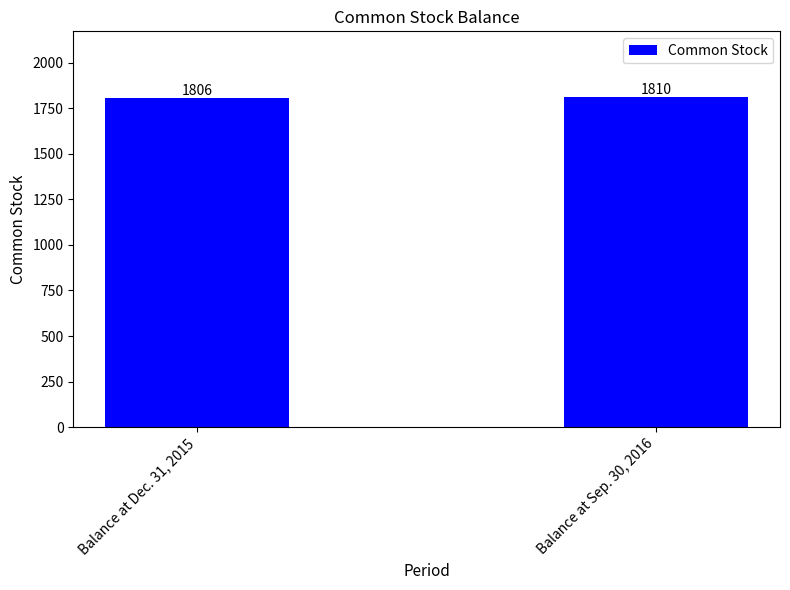

What is the sum of all values?

3616